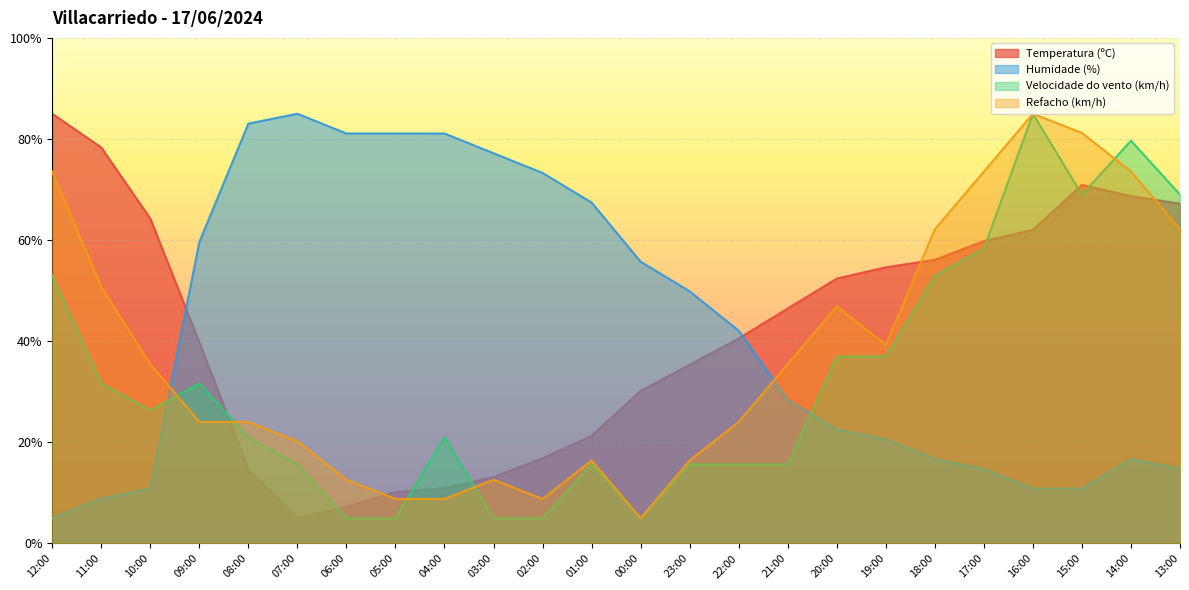

Which series changed the most between 07:00 and 16:00?

Humidade (%)